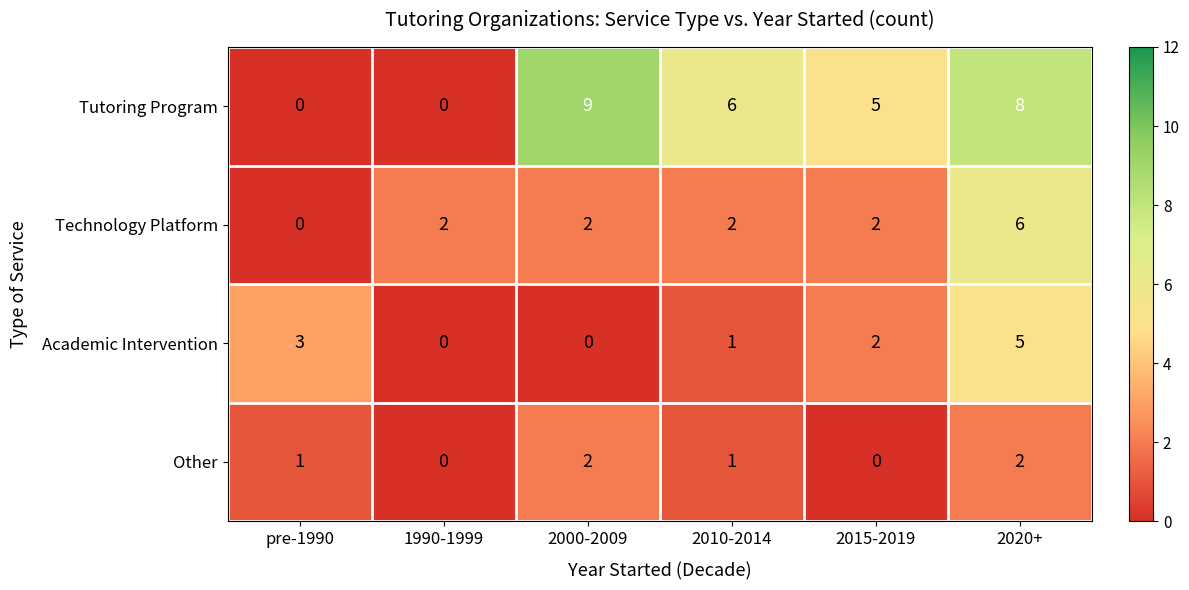

The value of Other at 2015-2019 is 1. True or false?

False